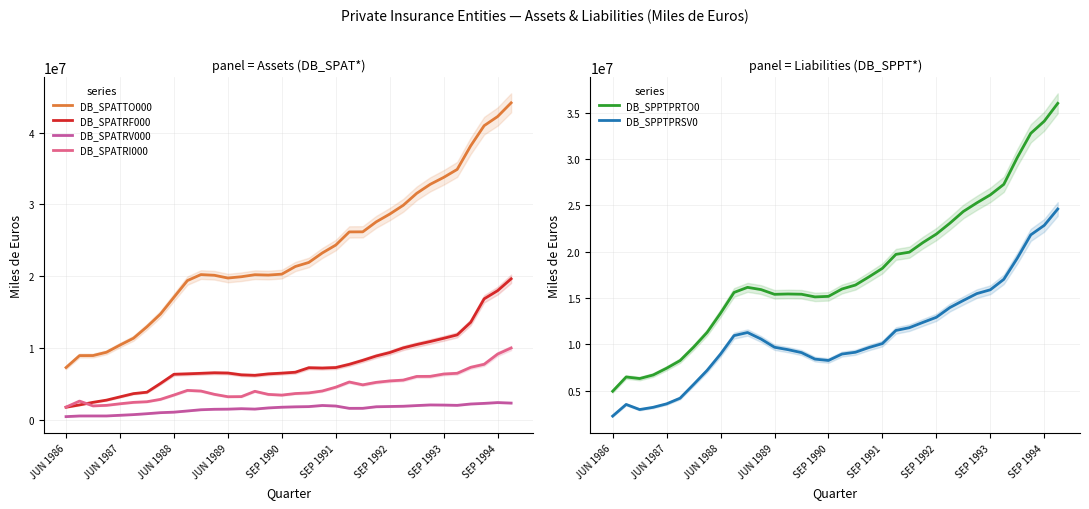

Count the number of data series in this chart.

6